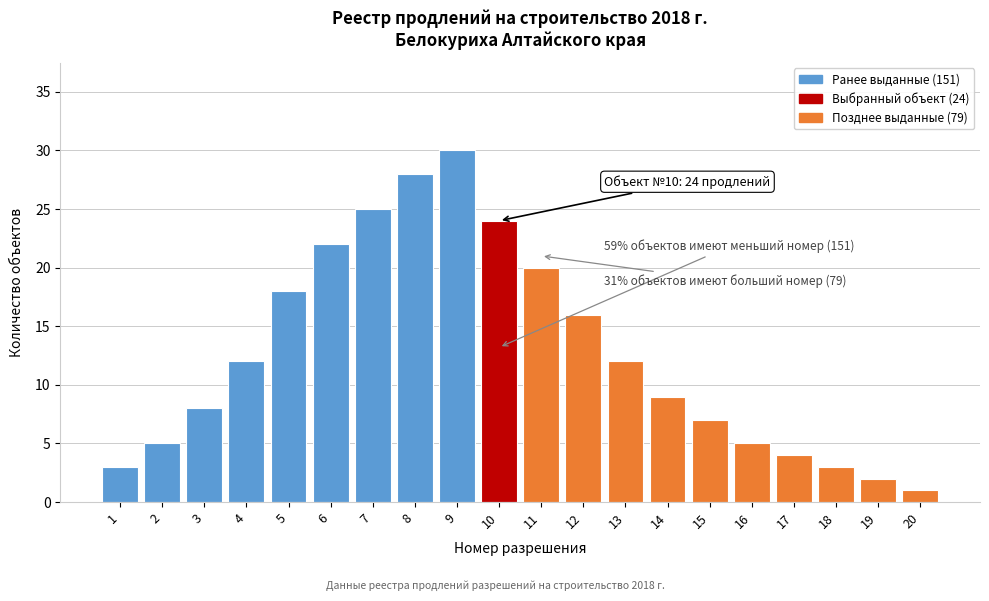

Reading left to right, what are all the values shown in this chart?

1=3	2=5	3=8	4=12	5=18	6=22	7=25	8=28	9=30	10=24	11=20	12=16	13=12	14=9	15=7	16=5	17=4	18=3	19=2	20=1